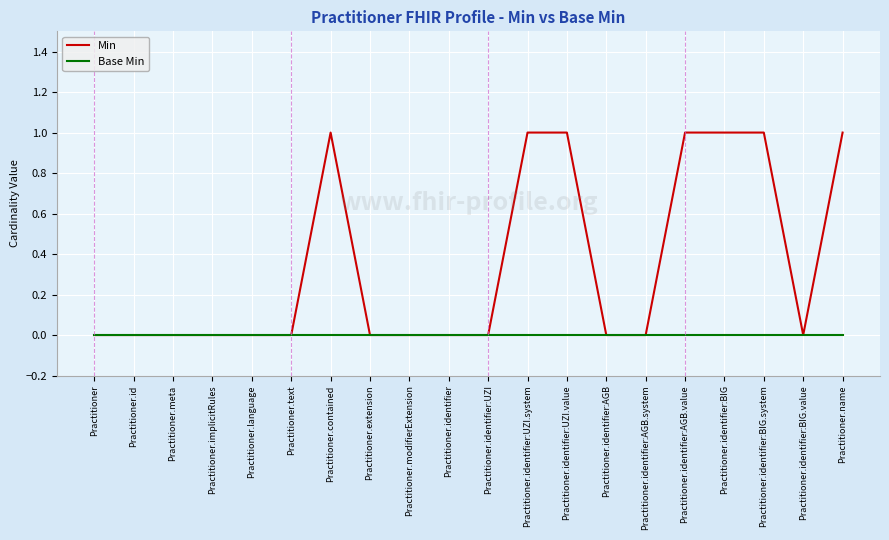

What are all the series names shown in the legend?

Min, Base Min